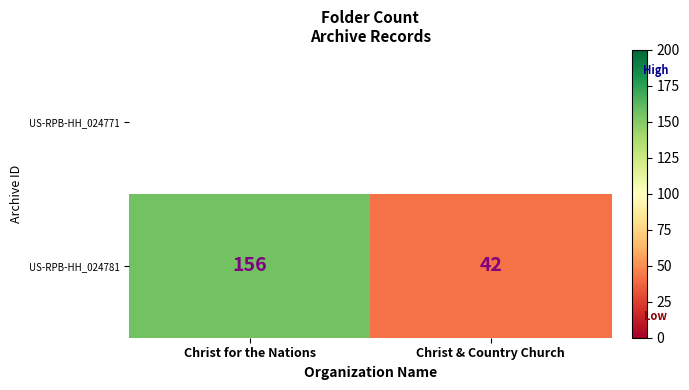

Count the number of categories in the chart.

2